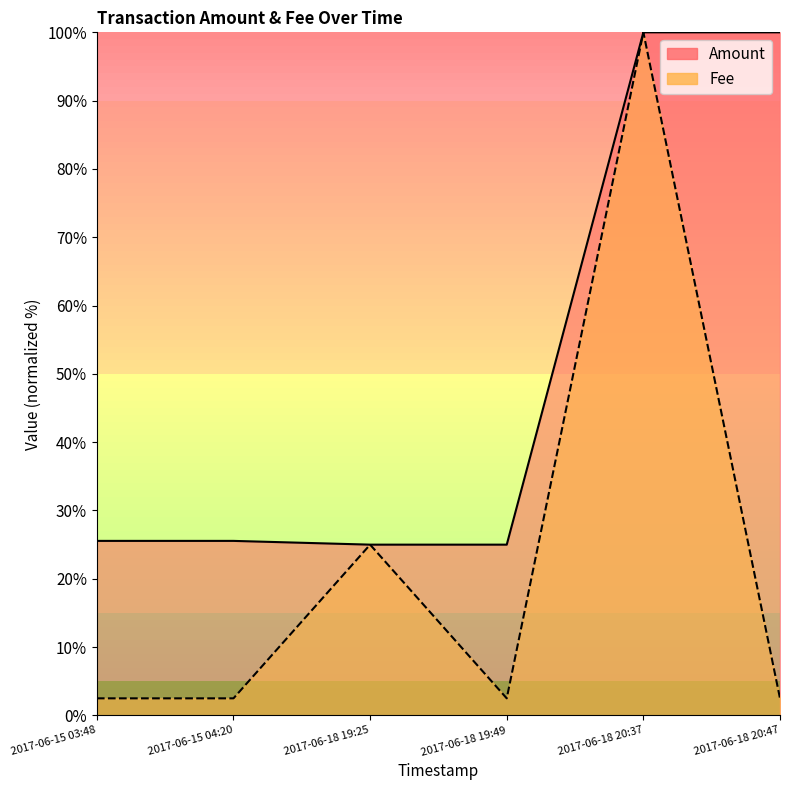

True or false: Amount and Fee intersect in this chart.

False